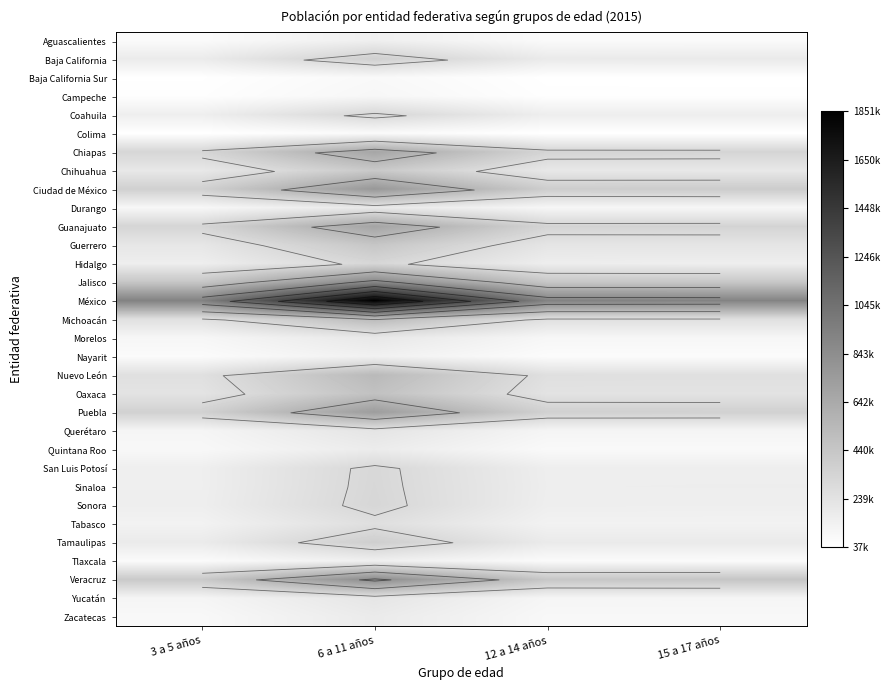

At which category is the sum across all series the highest?

6 a 11 años